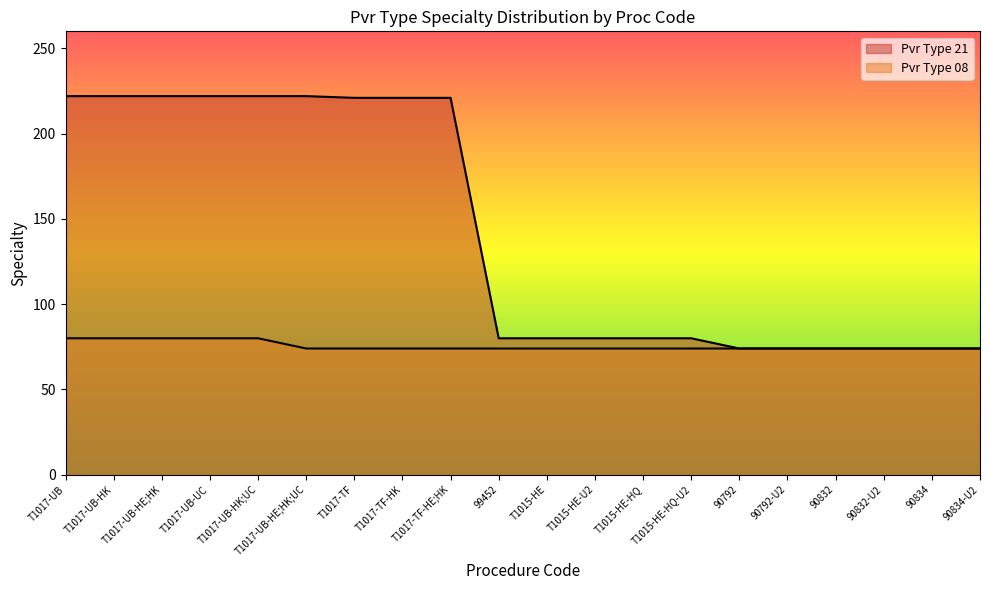

Rank the series by their average value, from highest to lowest.

21, 08